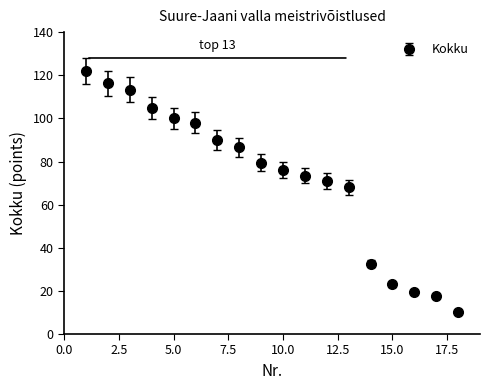

What is the sum of all values?

1301.4